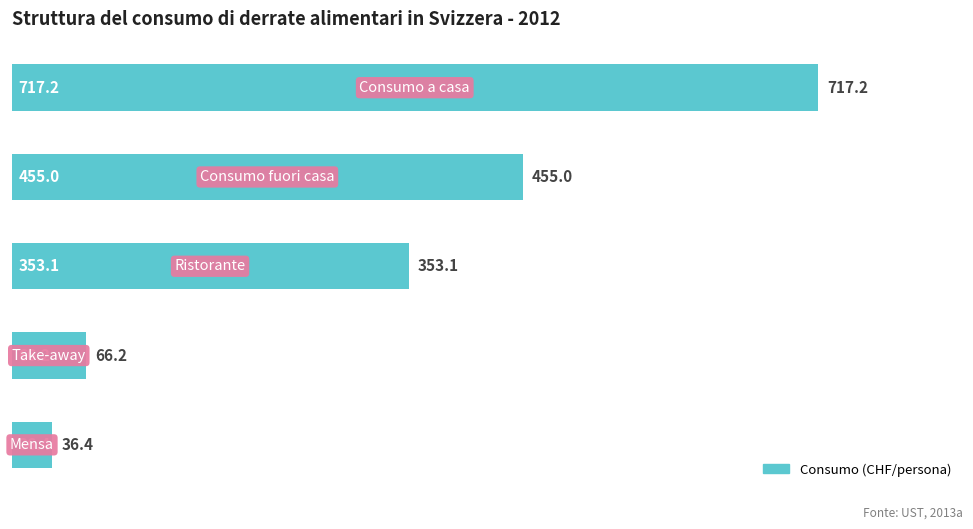

What is the value of the 3rd bar from the top?

353.1